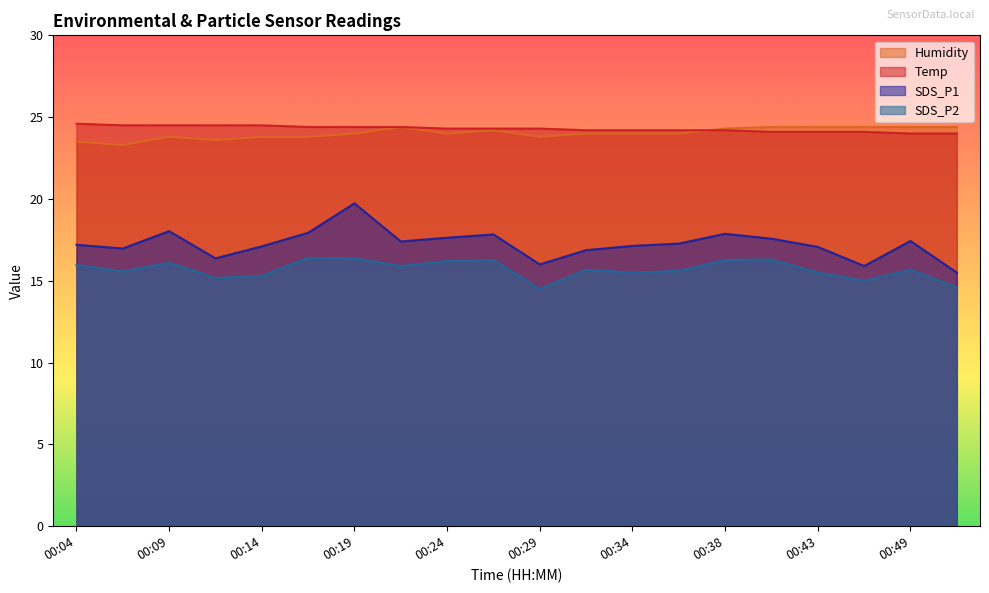

How many interior local peaks does the SDS_P2 series have?

6